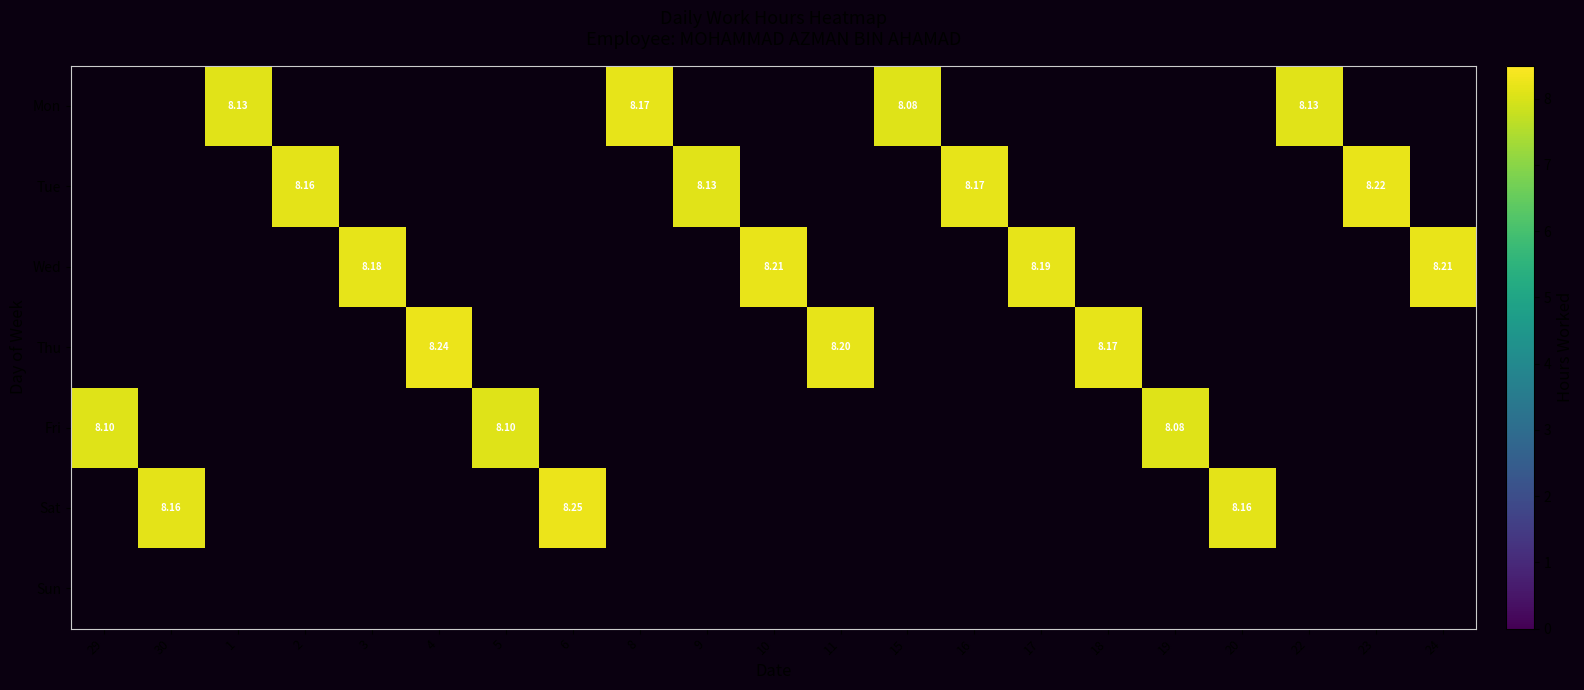

True or false: Mon has a value of 2.4 at 22.

False